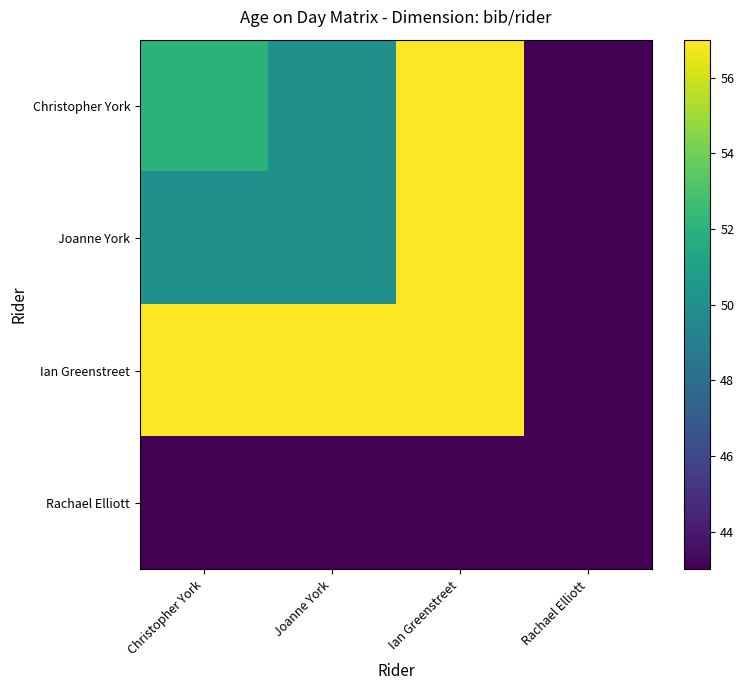

At Ian Greenstreet, list the series in order from smallest to largest.

Rachael Elliott, Christopher York, Joanne York, Ian Greenstreet